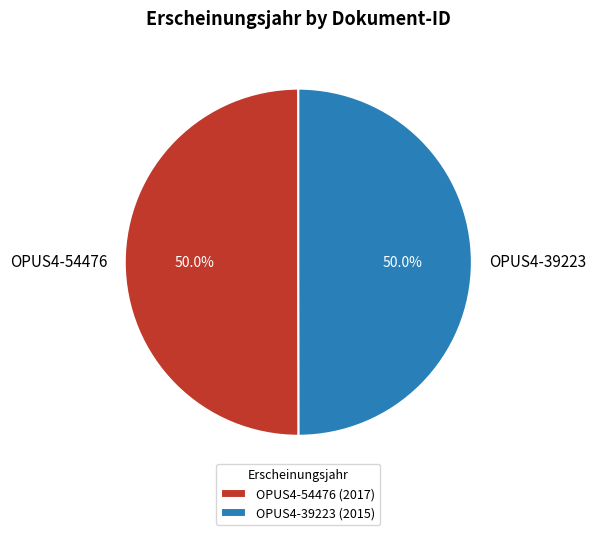

Count the number of slices in the pie.

2